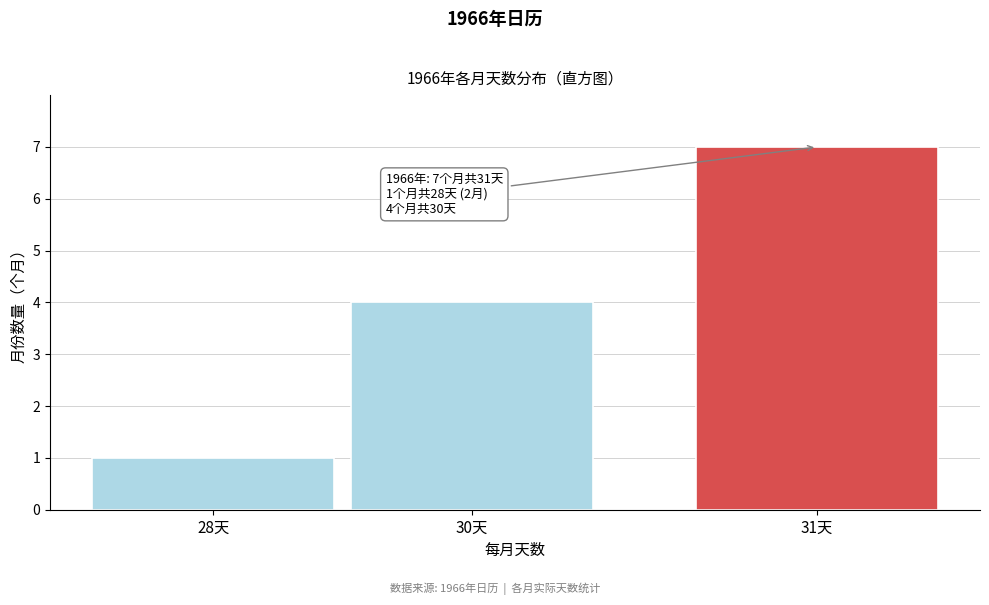

Reading left to right, list all the values displayed in this chart.

1	4	7